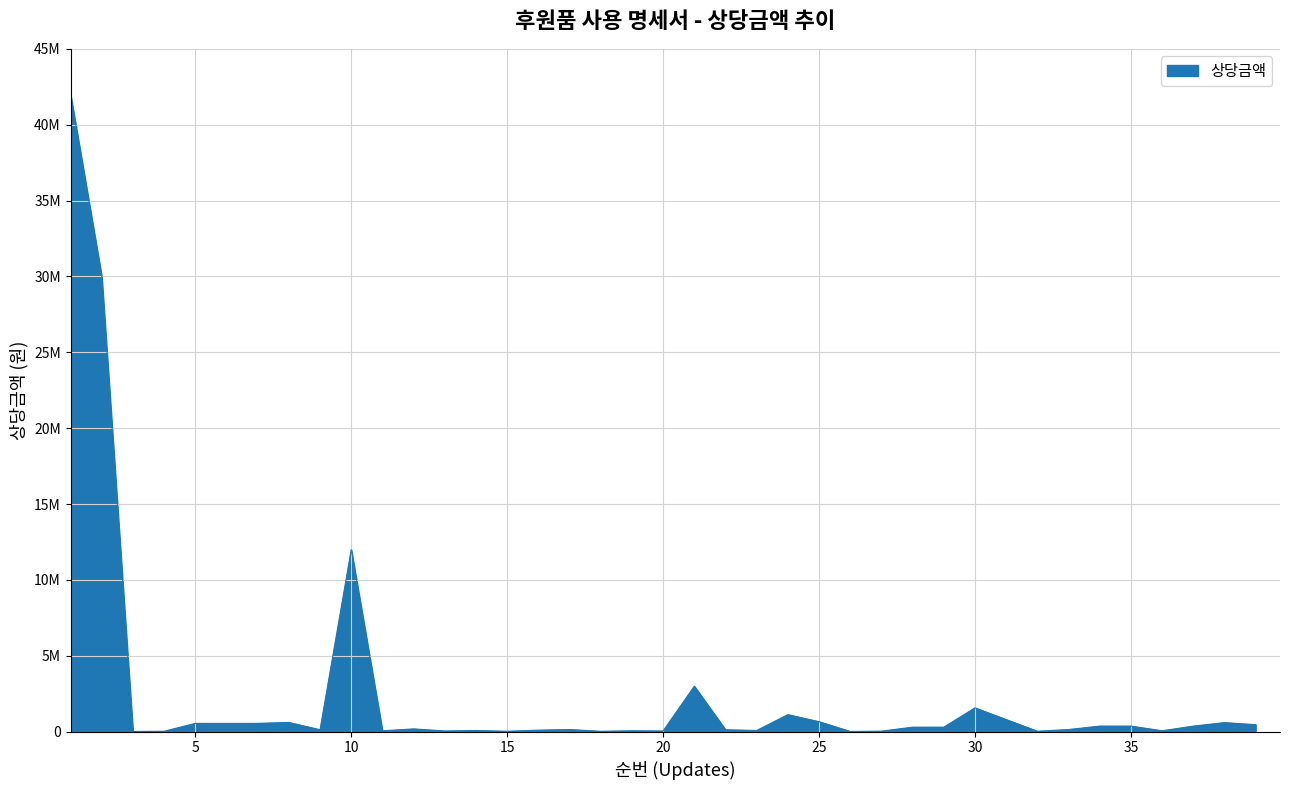

What is the average value?

2504191